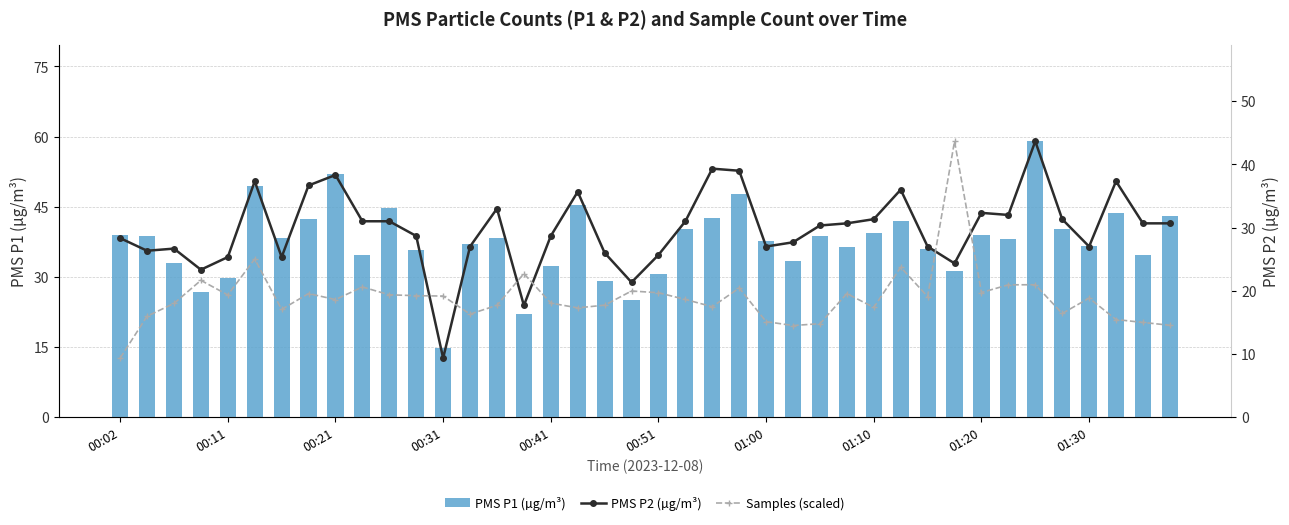

What is the minimum value for PMS P1 (µg/m³)?

14.7